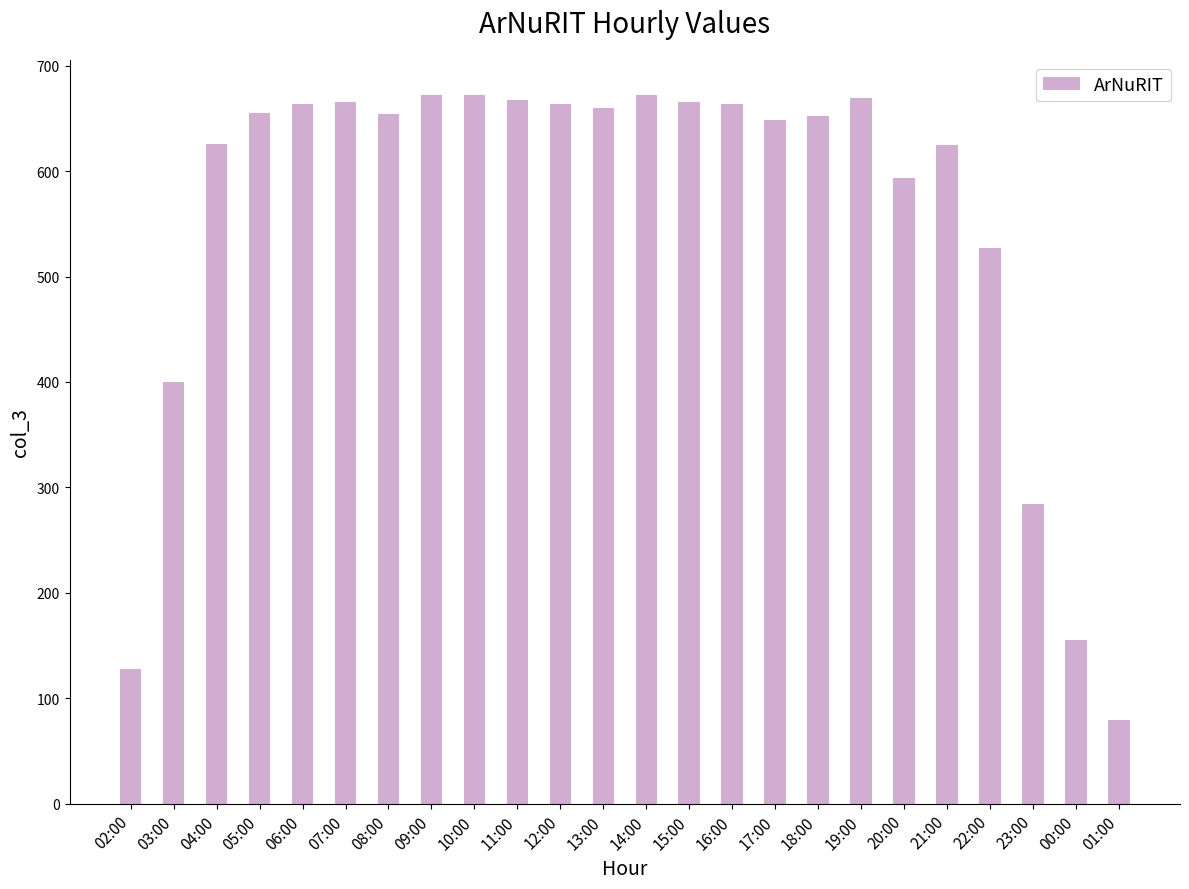

What is the greatest value displayed?

672